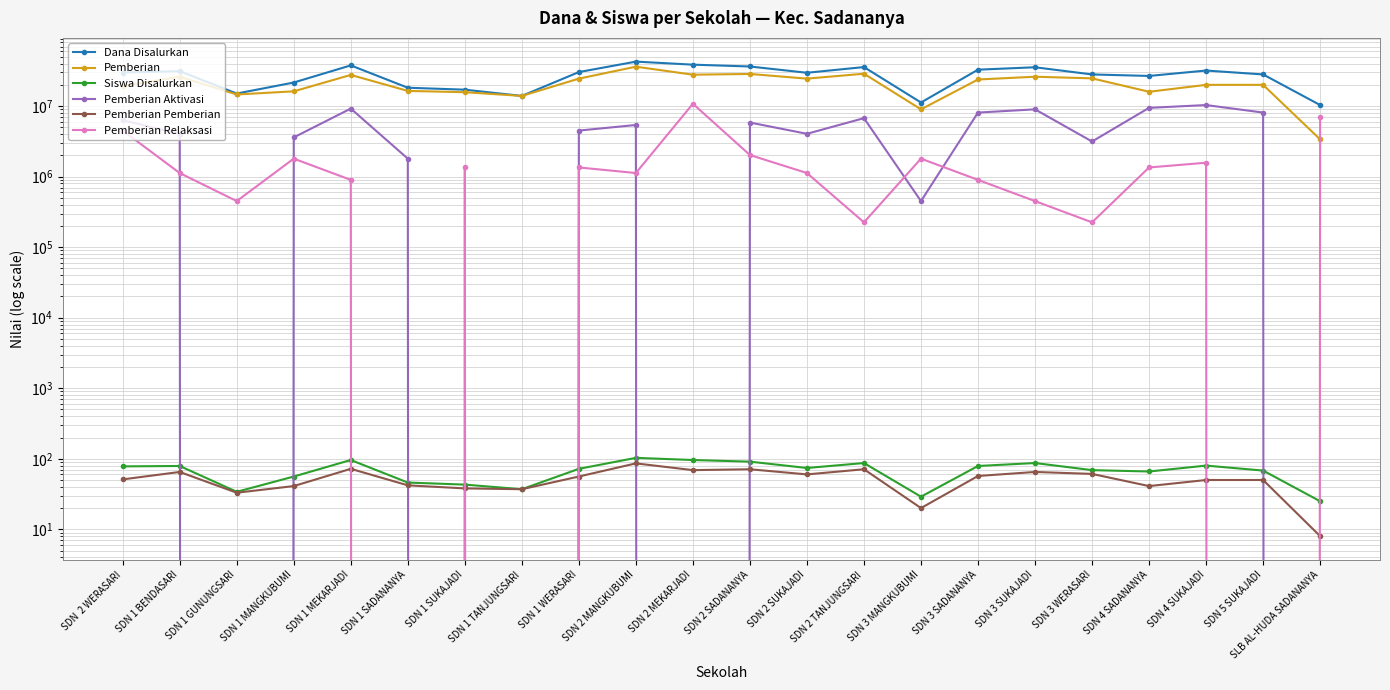

The value of Pemberian at SDN 2 TANJUNGSARI is 17578487. True or false?

False